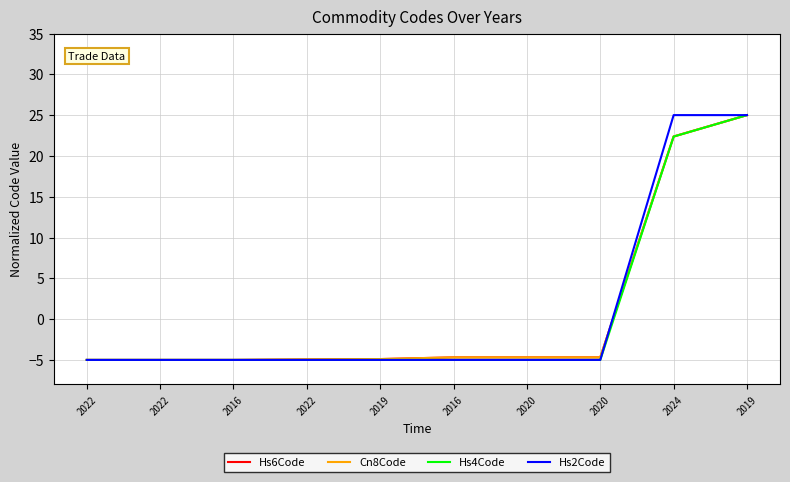

What is the average value of the Hs2Code series?

1.0